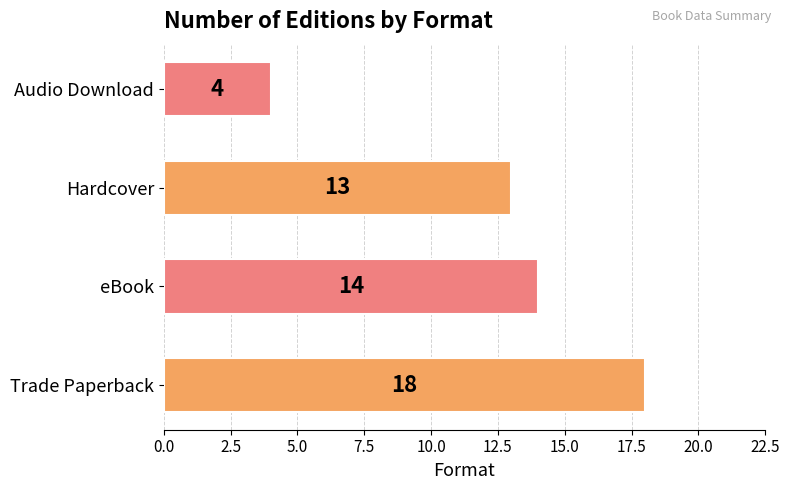

Rank the categories by value from highest to lowest.

Trade Paperback, eBook, Hardcover, Audio Download